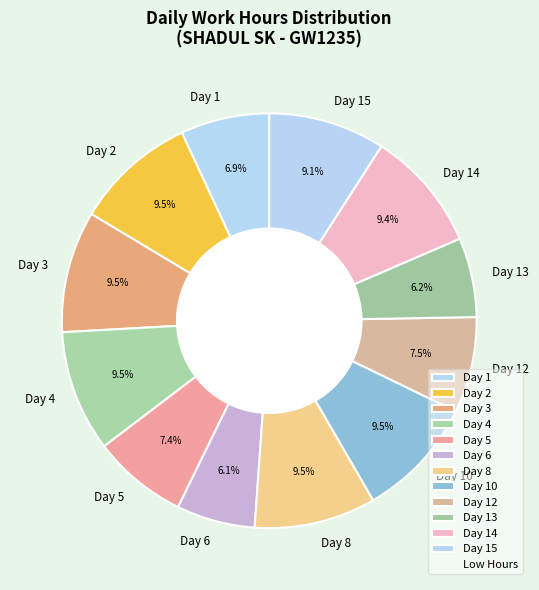

What portion of the pie excludes Day 13?

93.8%